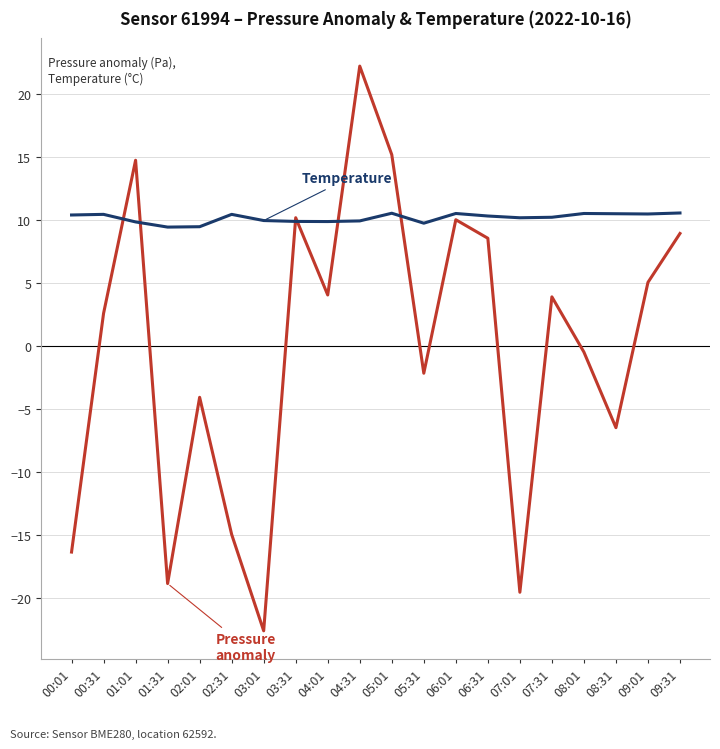

What position from the left is 06:01?

13